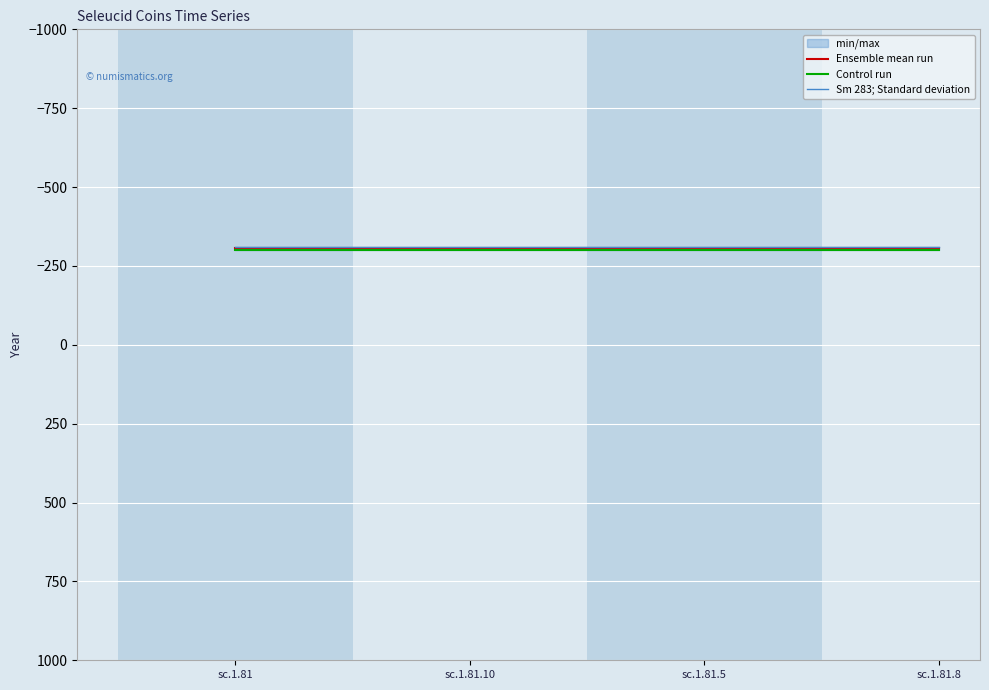

What is the difference between the highest and lowest values at sc.1.81.10?

11.0